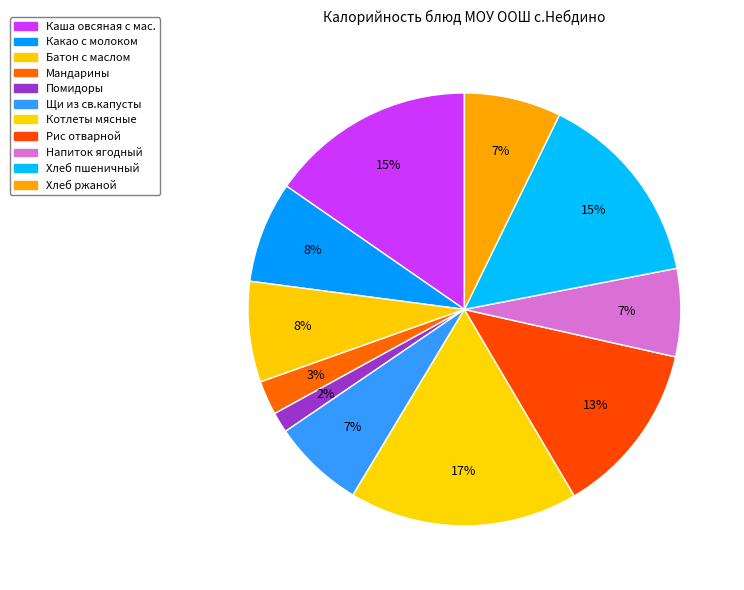

Is it true that Каша овсяная с мас. is 15% of the pie?

True